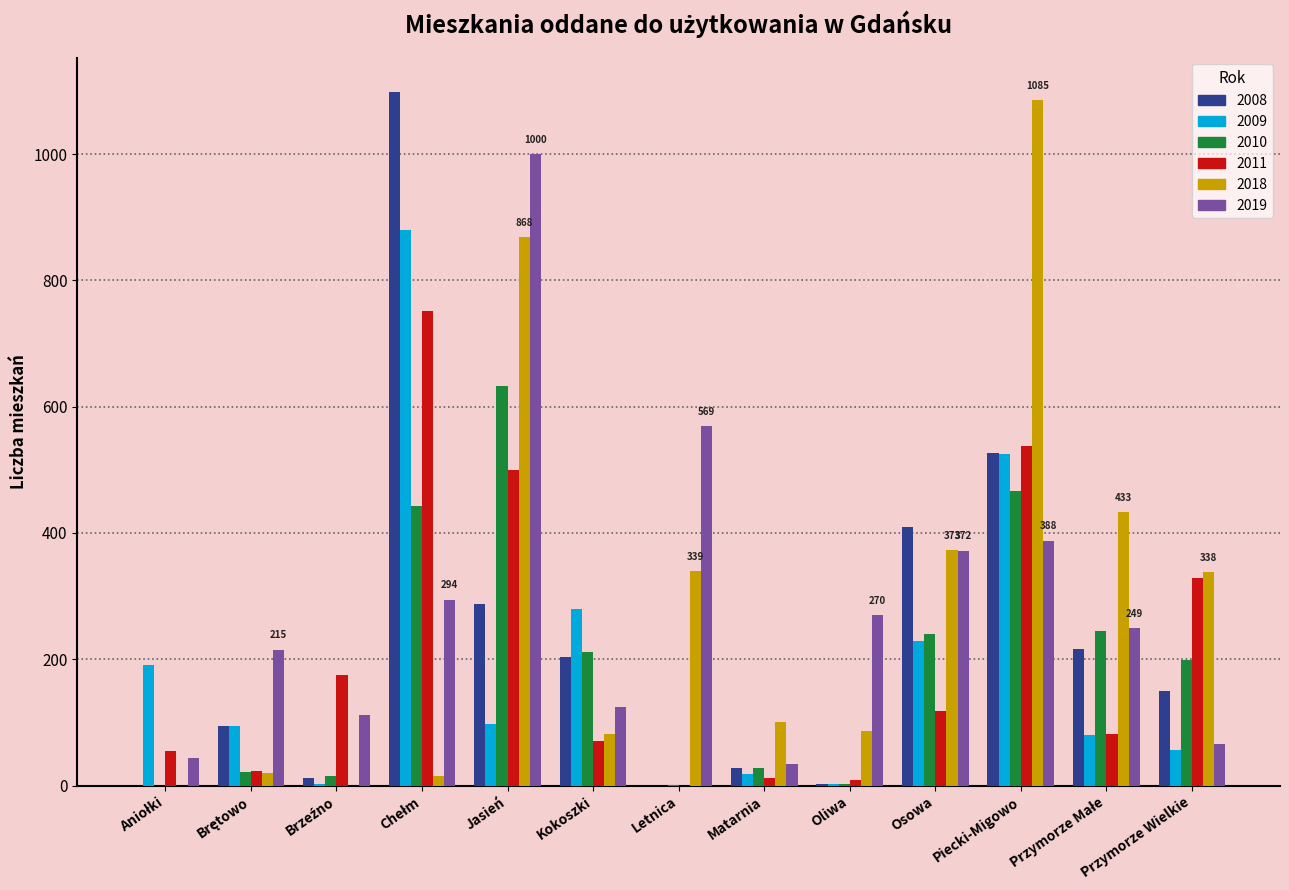

How many data points does each series have?

13